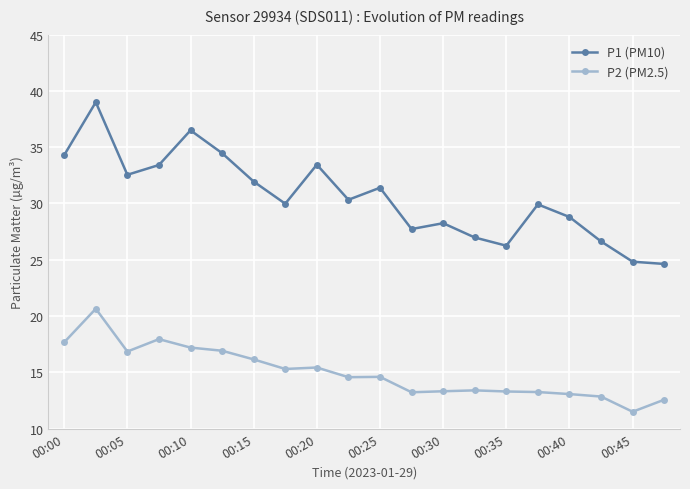

True or false: P1 (PM10) has more than 0 points higher than both neighbors.

True